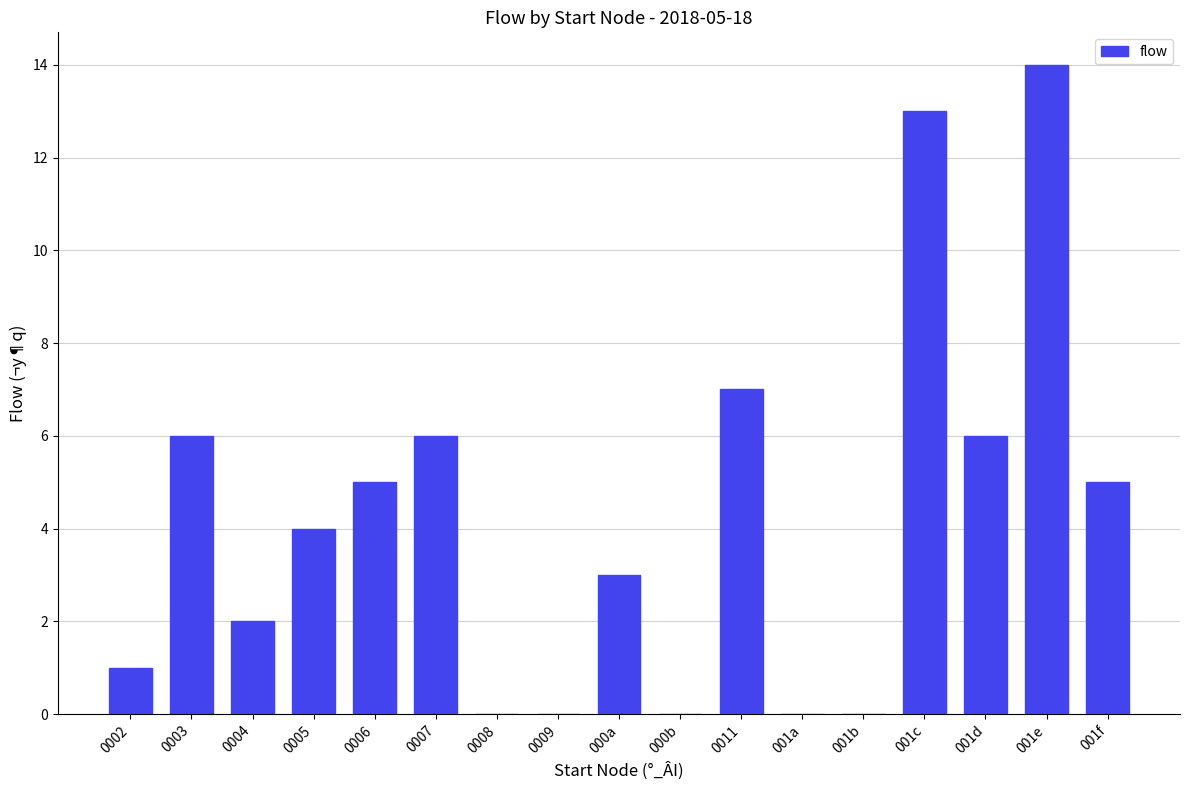

The chart shows a value of 21 at 001e. True or false?

False